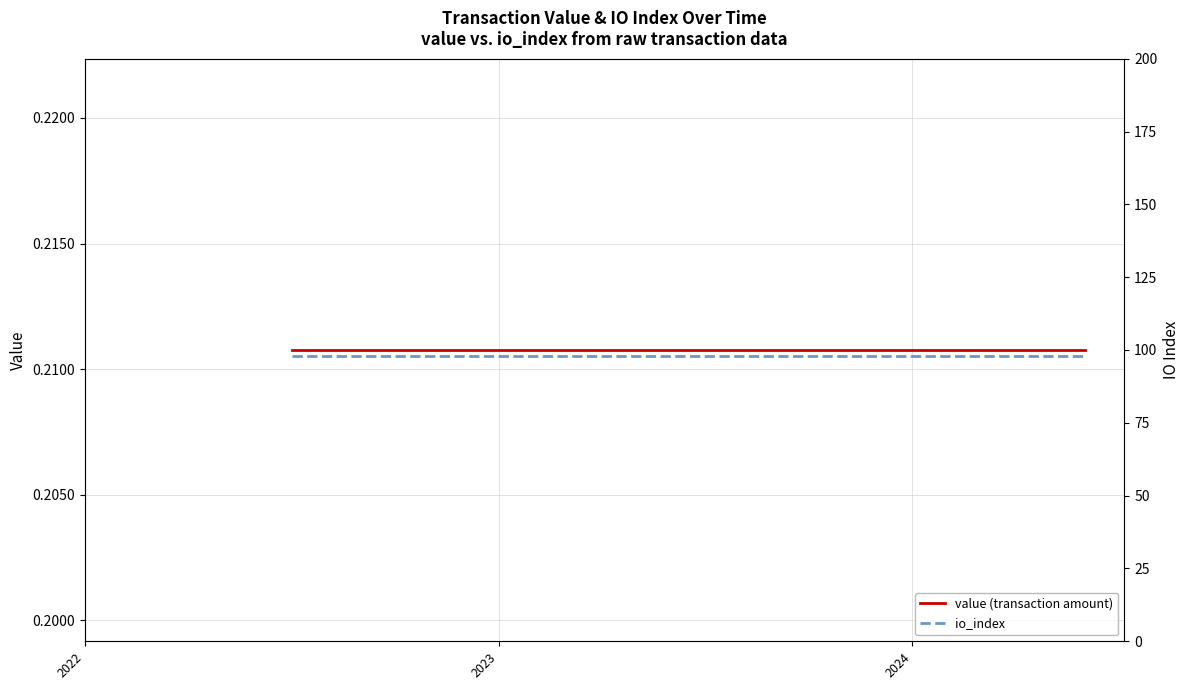

True or false: value (transaction amount) and io_index cross at least once.

False